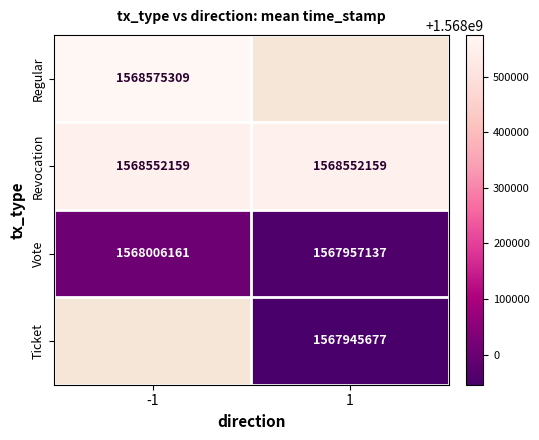

The value of Ticket at 1 is 1567945677.0. True or false?

True